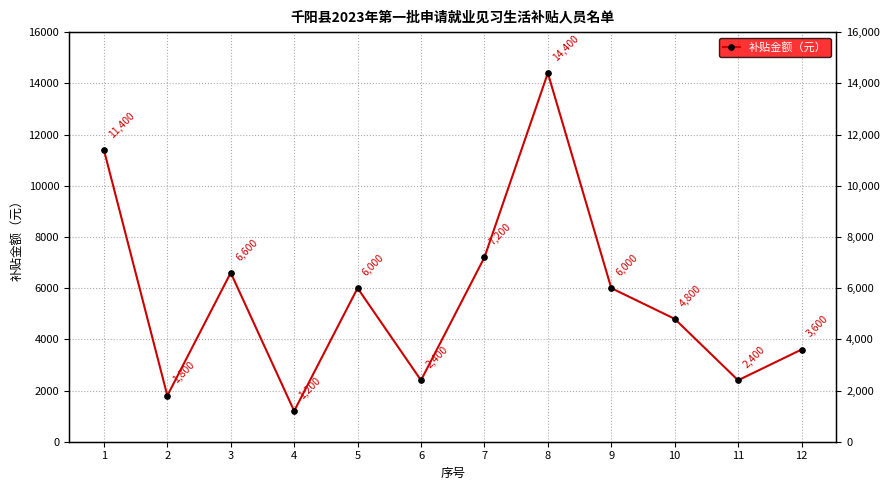

True or false: there are more than 0 points higher than both neighbors.

True